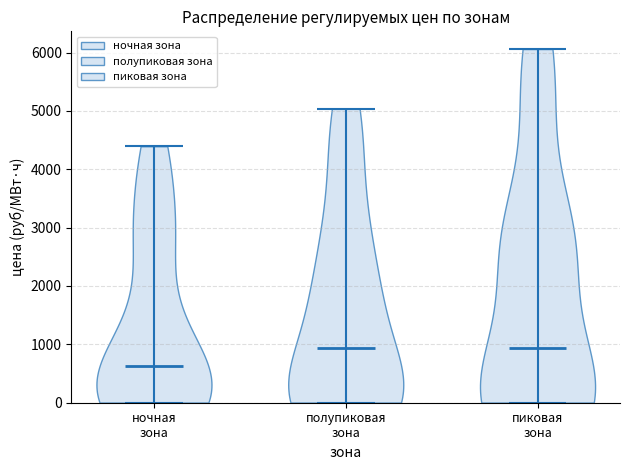

Where does the median line of the violin for ночная зона sit on the y-axis? The values are not printed on the chart, so give them approximately, as read against the axis.

600